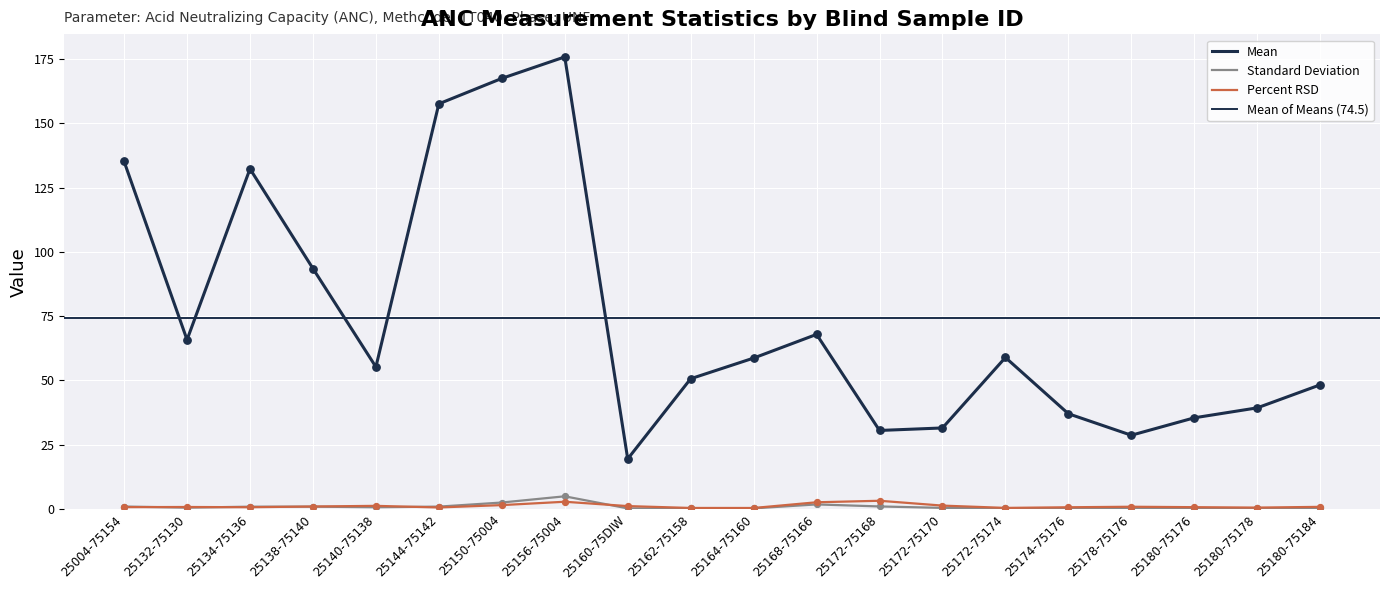

What are all the series names shown in the legend?

Mean, Standard Deviation, Percent RSD